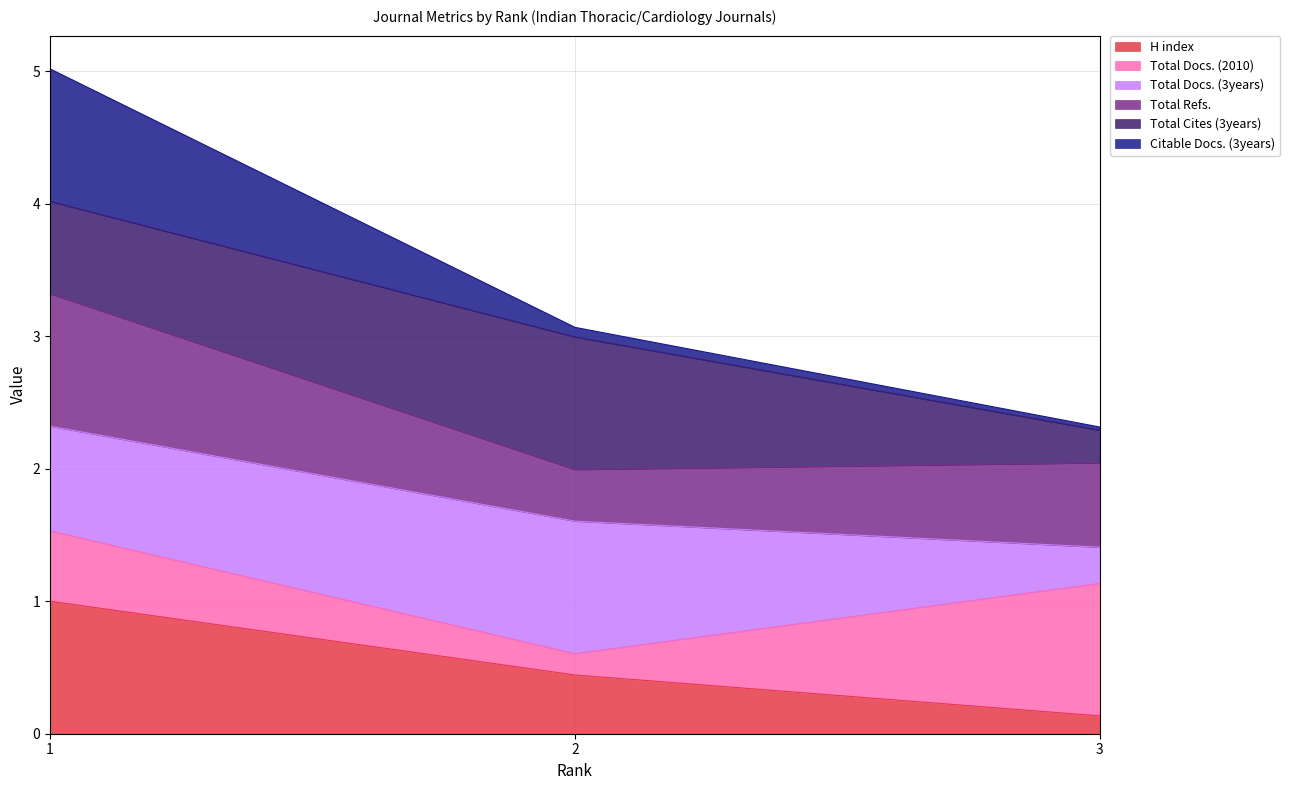

What is the highest value of the H index series?

1.0